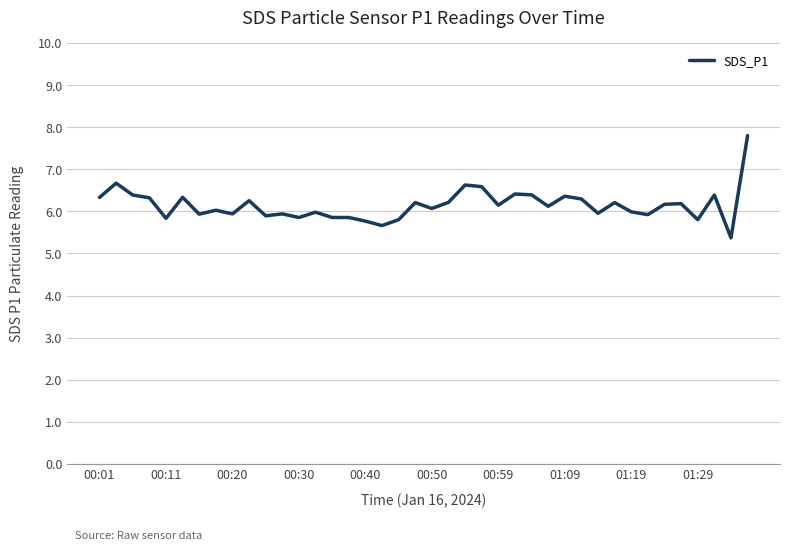

What is the maximum value shown in the chart?

7.8